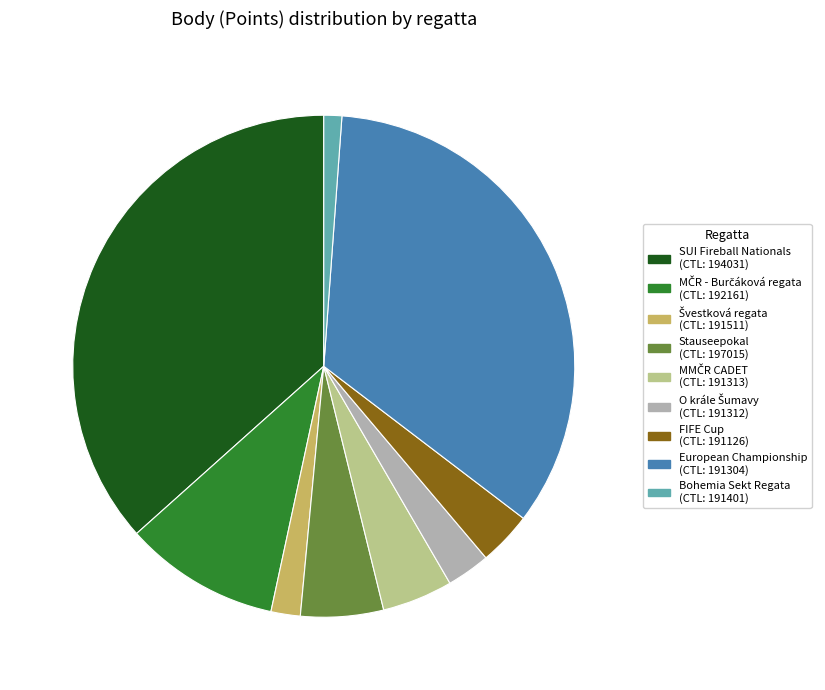

Does any single category account for the majority?

No